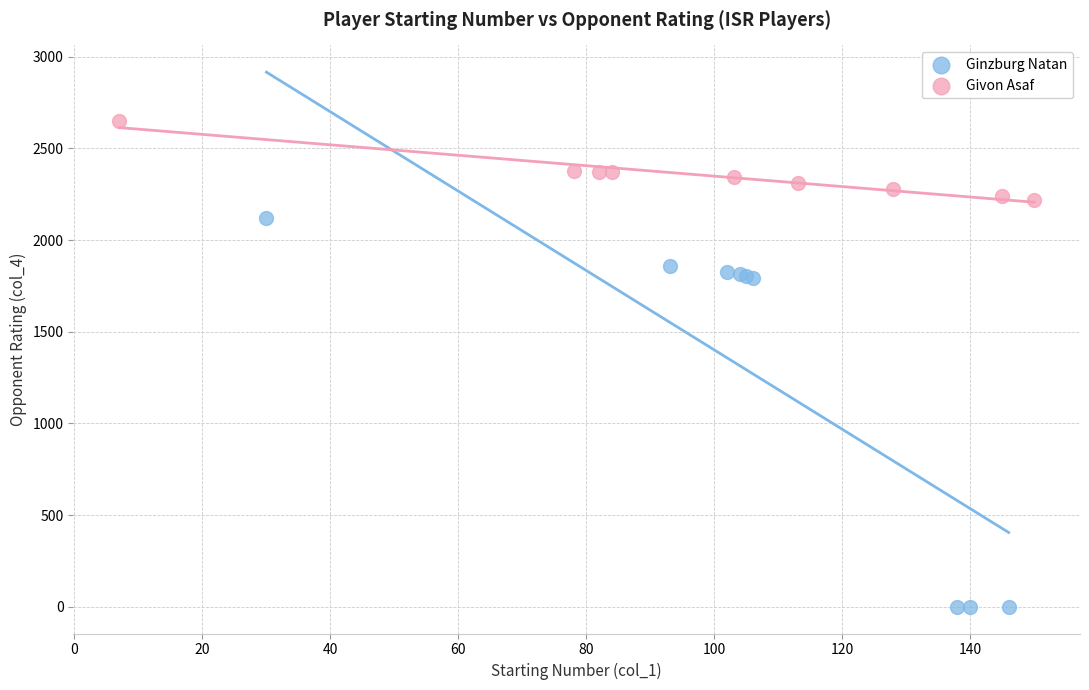

Which series has the largest Y range (max minus min)?

Ginzburg Natan